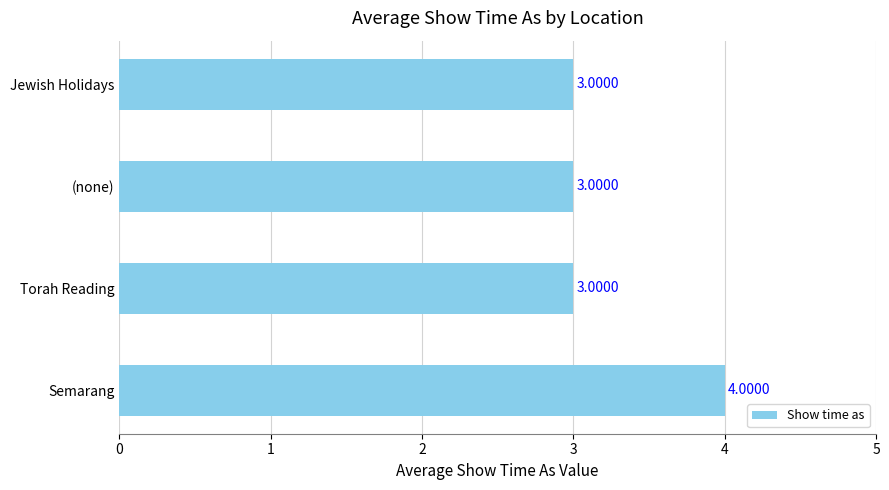

Between Semarang and Torah Reading, which is larger?

Semarang